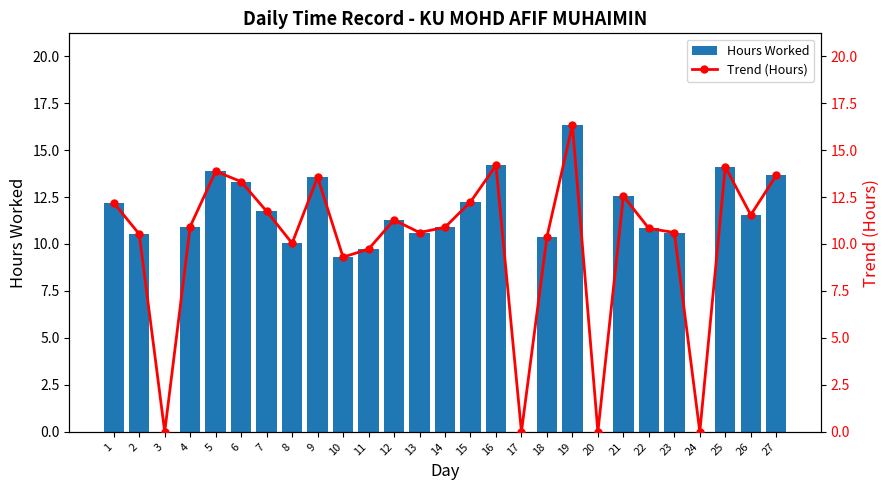

Which category has the highest value in the Hours Worked series?

19